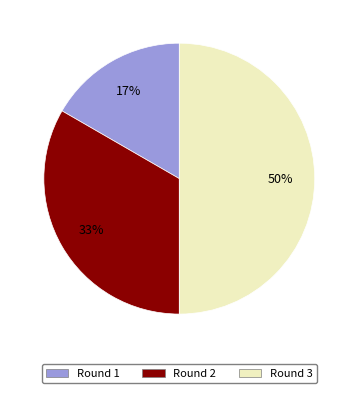

Combined, do Round 2 and Round 3 account for over 50%?

Yes